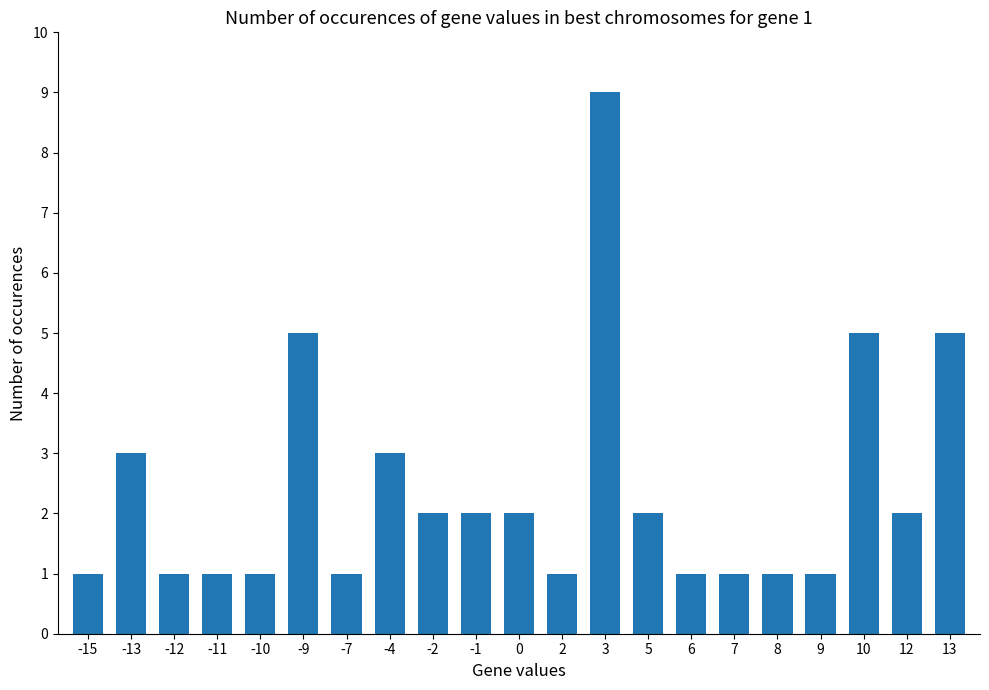

The value at 5 is 1. True or false?

False